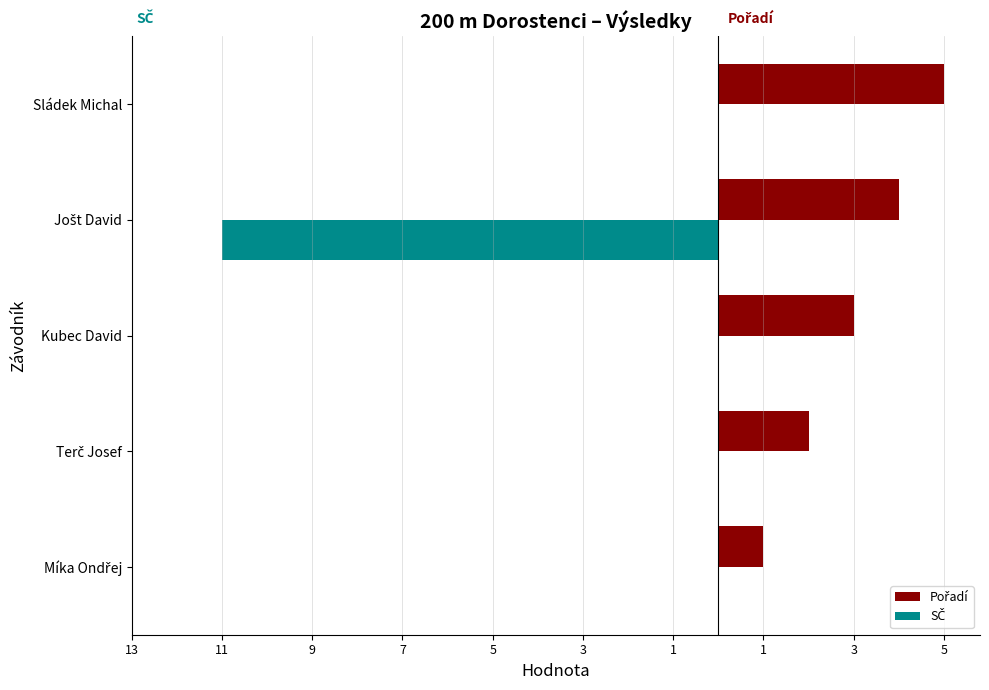

How many bars are there in each group?

2